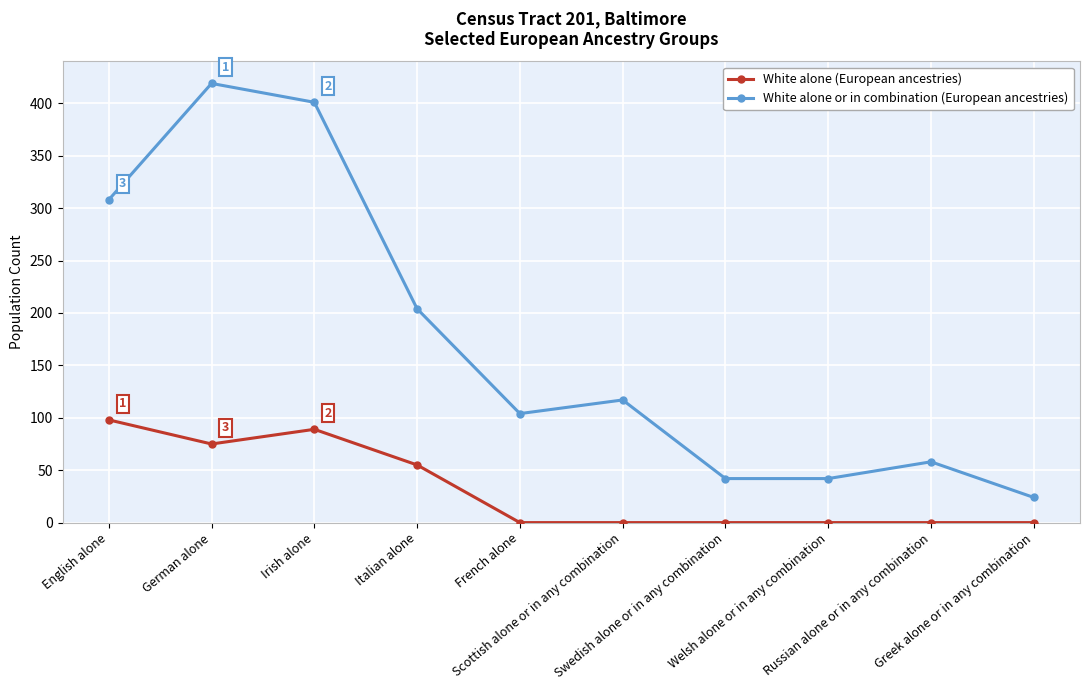

What is the difference between the maximum and minimum values in the White alone (European ancestries) series?

98